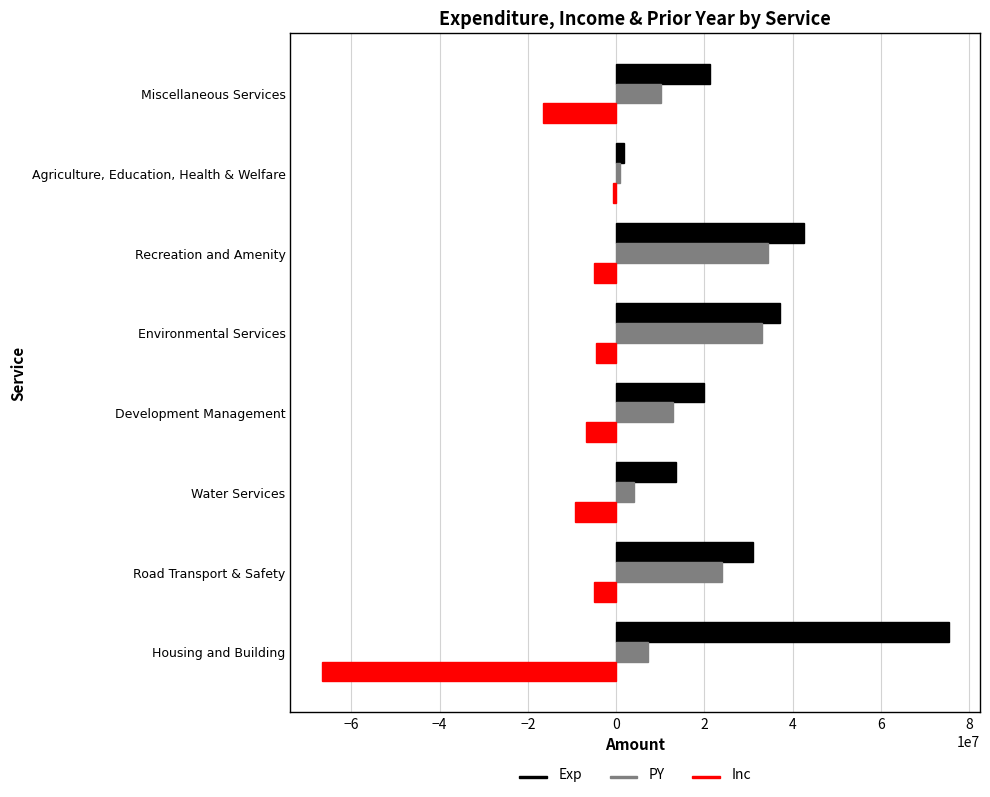

Which series has the largest range (max minus min)?

Exp